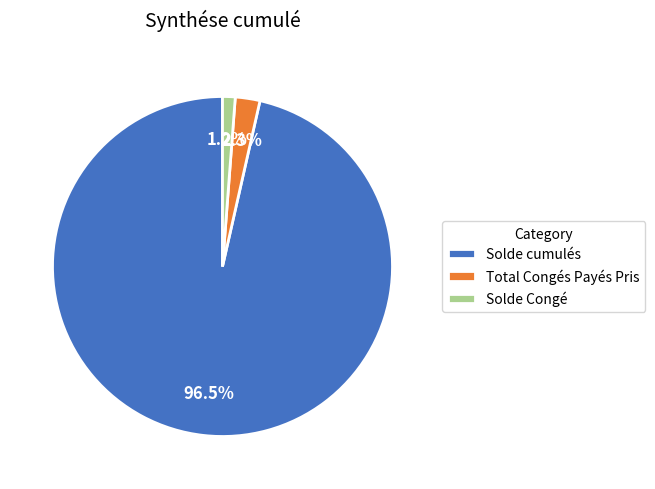

What percentage is the Solde Congé slice, to the nearest percent?

1%